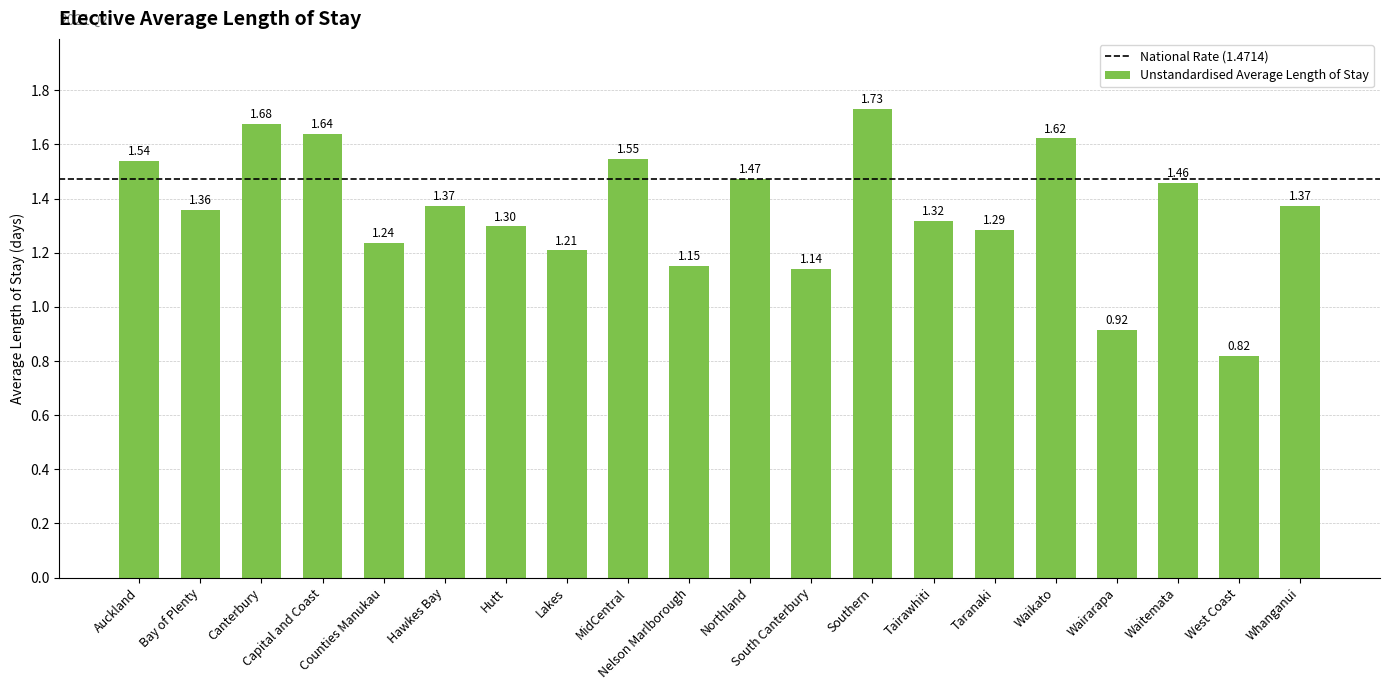

At which label is the value closest to 1?

Wairarapa